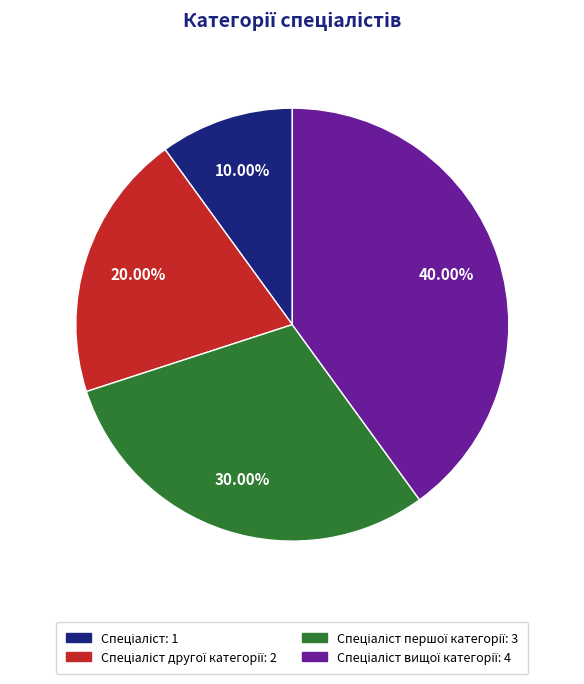

Is there any slice that represents more than half of the pie?

No